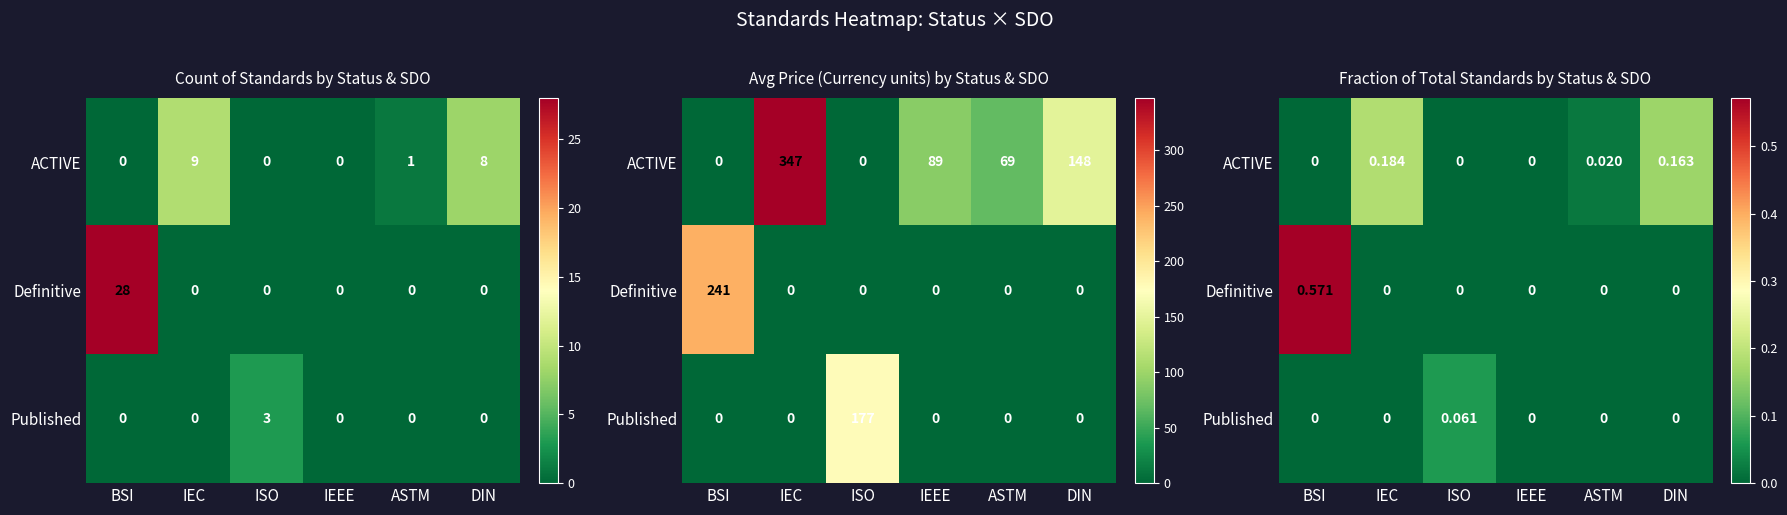

At which category is the sum across all series the highest?

BSI